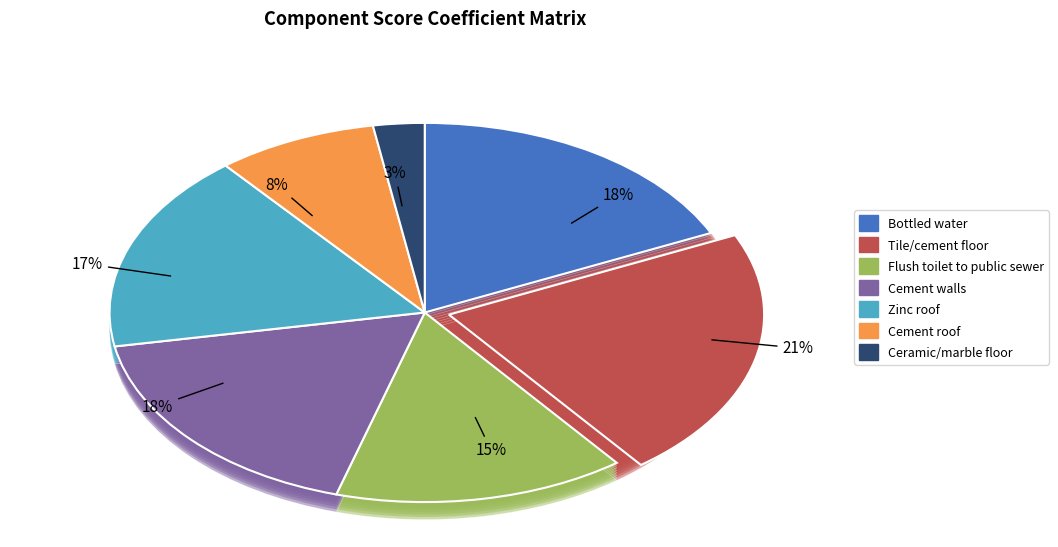

Is there any slice that represents more than half of the pie?

No